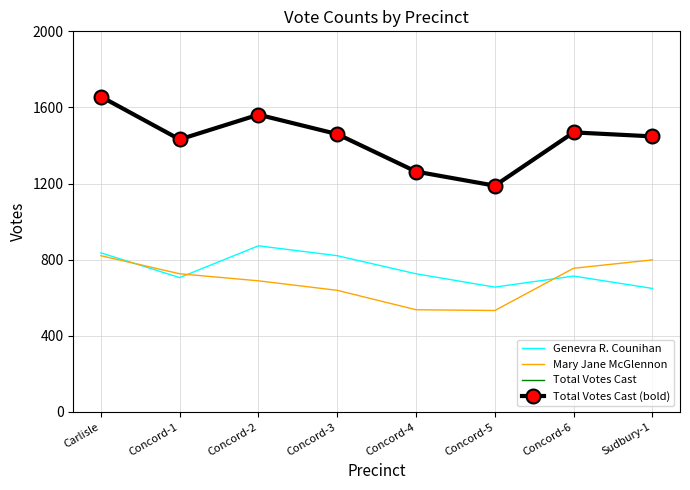

Reading right to left, what are all the values shown in this chart?

Genevra R. Counihan: Sudbury-1=649	Concord-6=714	Concord-5=656	Concord-4=726	Concord-3=821	Concord-2=873	Concord-1=706	Carlisle=836
Mary Jane McGlennon: Sudbury-1=799	Concord-6=755	Concord-5=533	Concord-4=537	Concord-3=639	Concord-2=689	Concord-1=726	Carlisle=821
Total Votes Cast: Sudbury-1=1448	Concord-6=1469	Concord-5=1189	Concord-4=1263	Concord-3=1460	Concord-2=1562	Concord-1=1432	Carlisle=1657
Total Votes Cast (bold): Sudbury-1=1448	Concord-6=1469	Concord-5=1189	Concord-4=1263	Concord-3=1460	Concord-2=1562	Concord-1=1432	Carlisle=1657